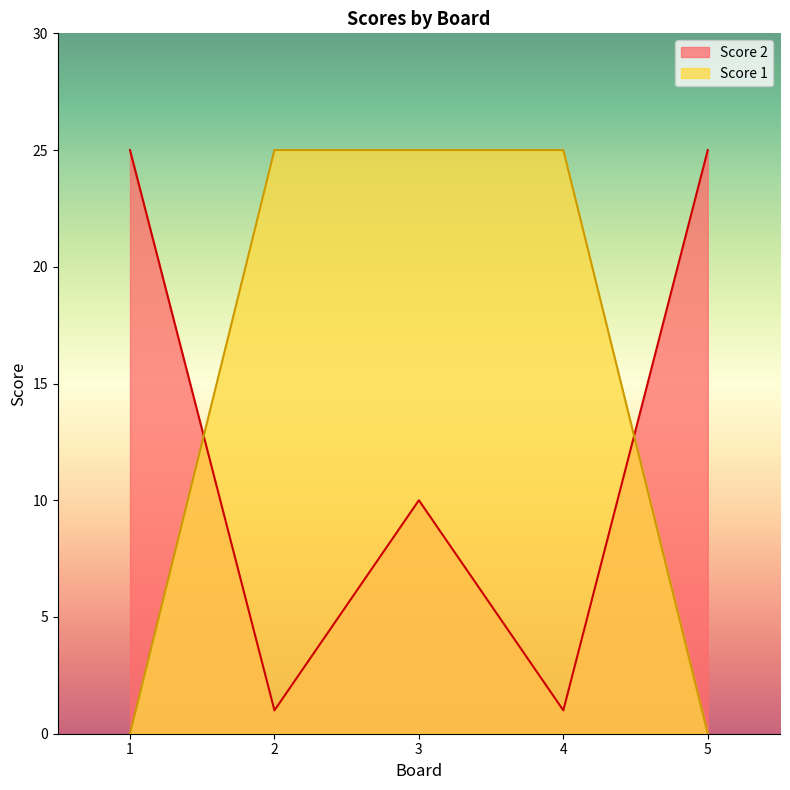

How many categories are shown in the chart?

5